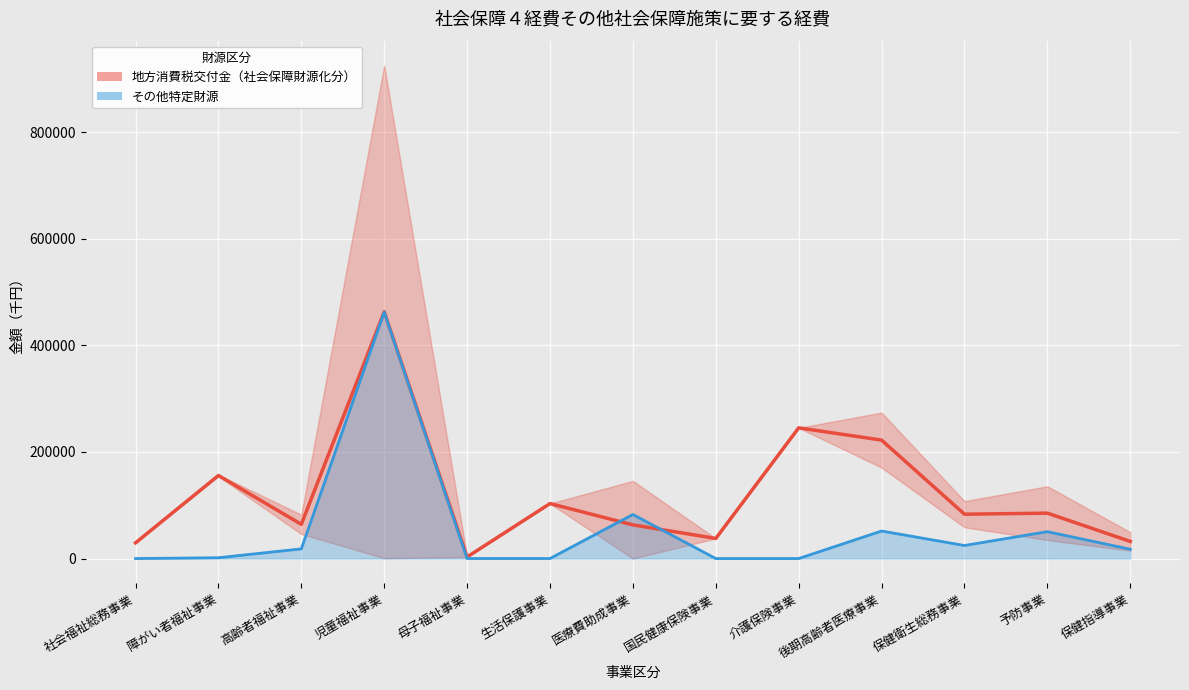

What is the sum of all その他特定財源 推移 values?

709121